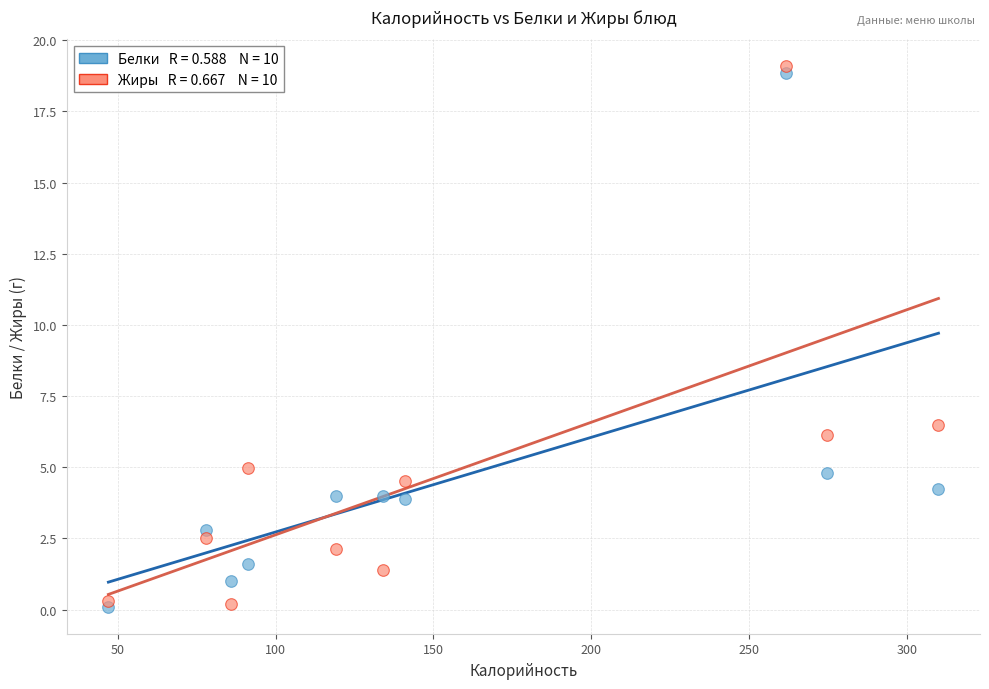

Across all series, what Y value is closest to 9?

6.5